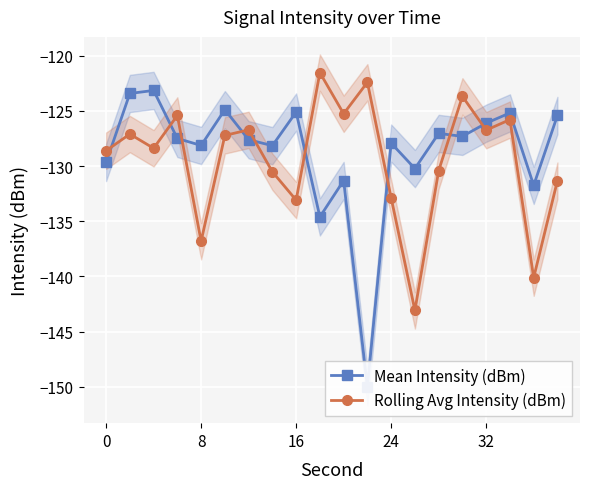

The value of Rolling Avg Intensity (dBm) at 16 is -189.2. True or false?

False